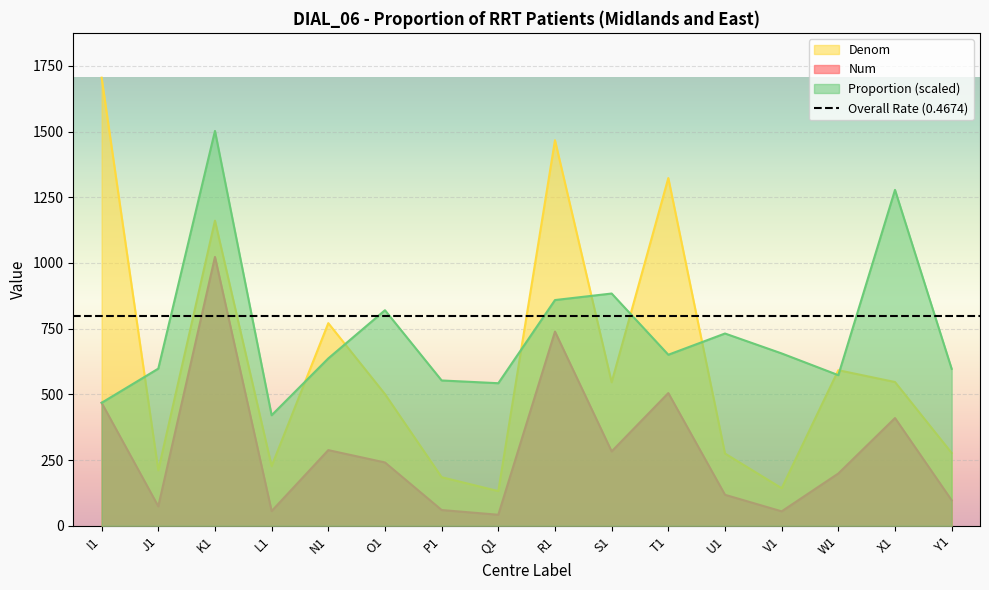

True or false: Num and Denom cross at least once.

False